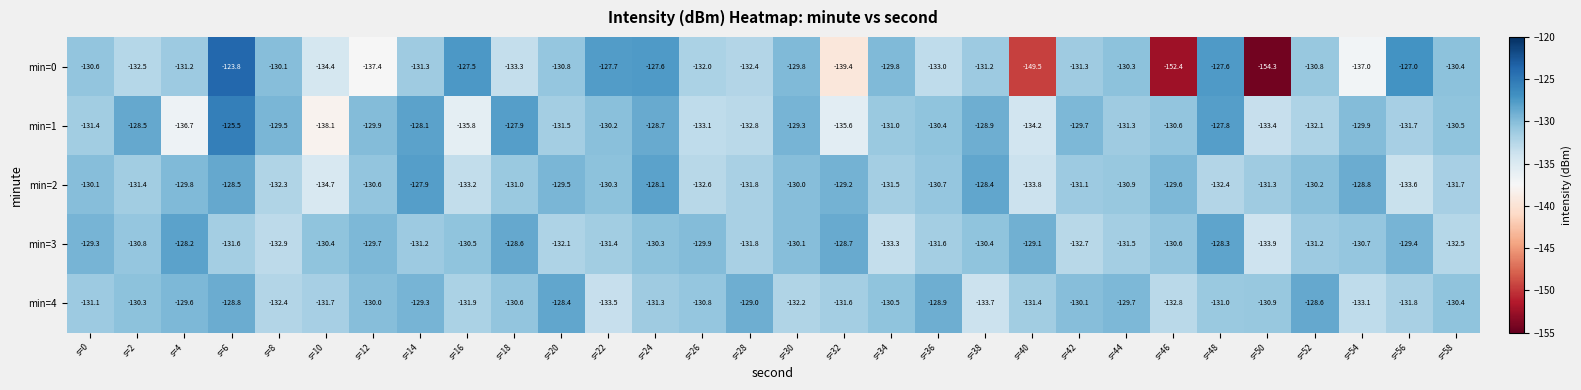

What is the sum of the min=3 values at s=10 and s=30?

-260.5